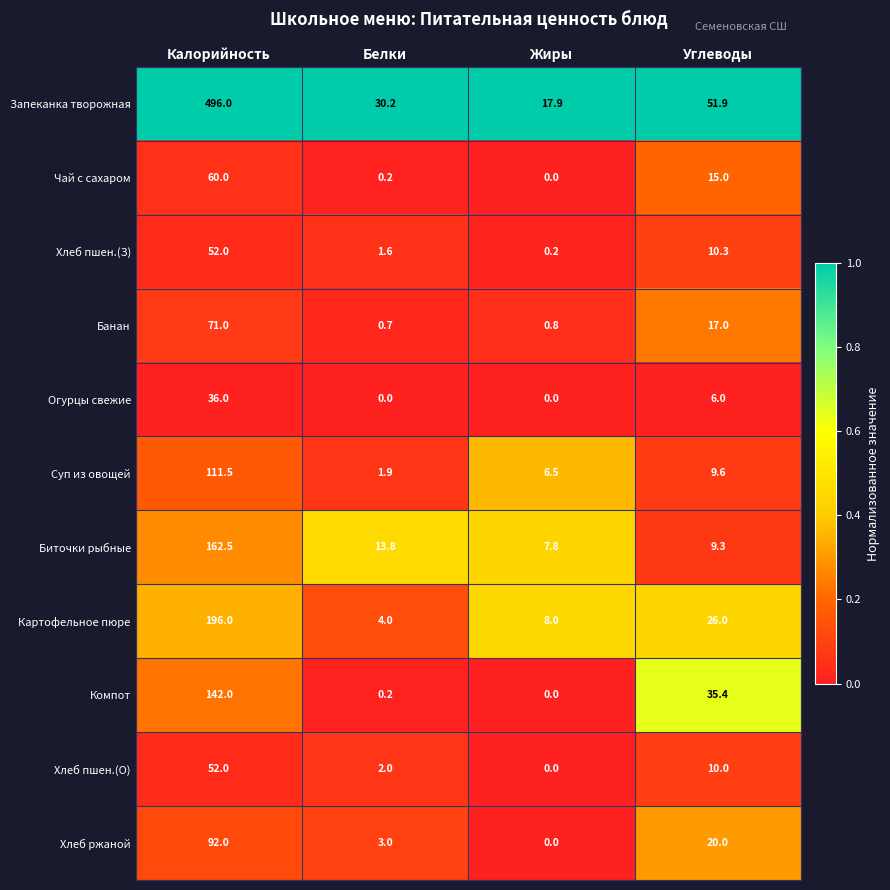

What is the difference between the maximum and minimum values in the Компот series?

142.0